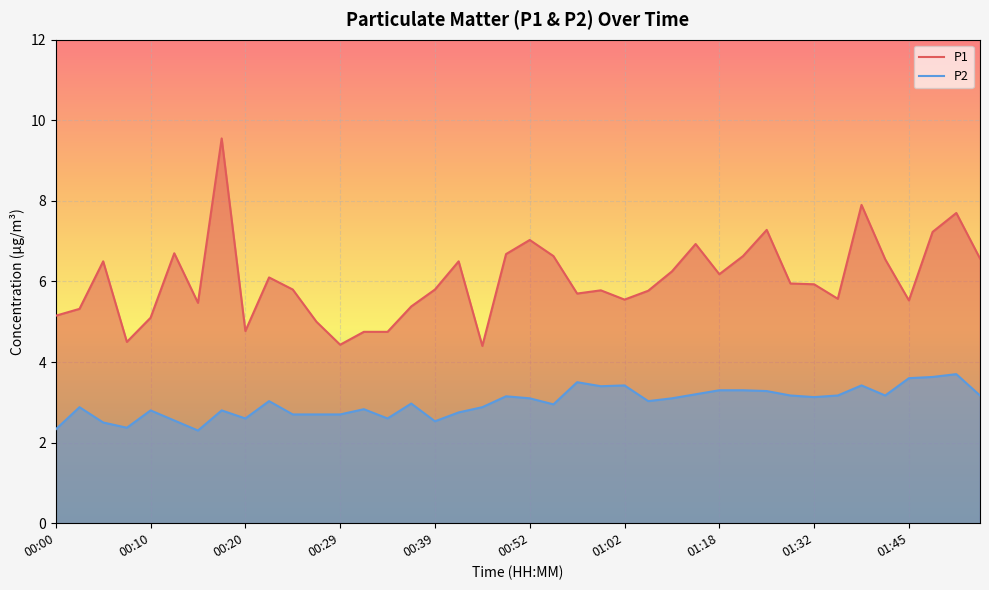

True or false: P2 and P1 intersect in this chart.

False